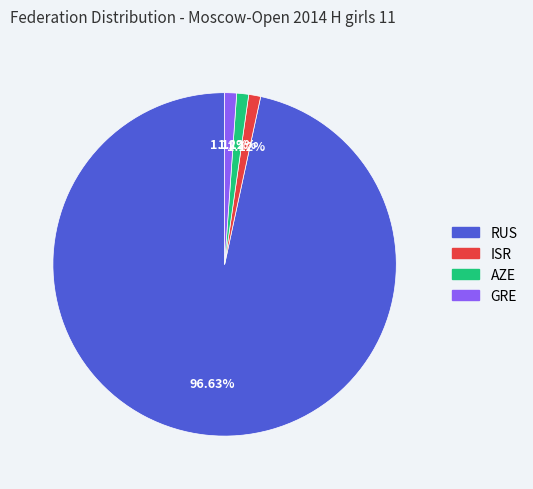

To the nearest percent, what portion does RUS represent?

97%